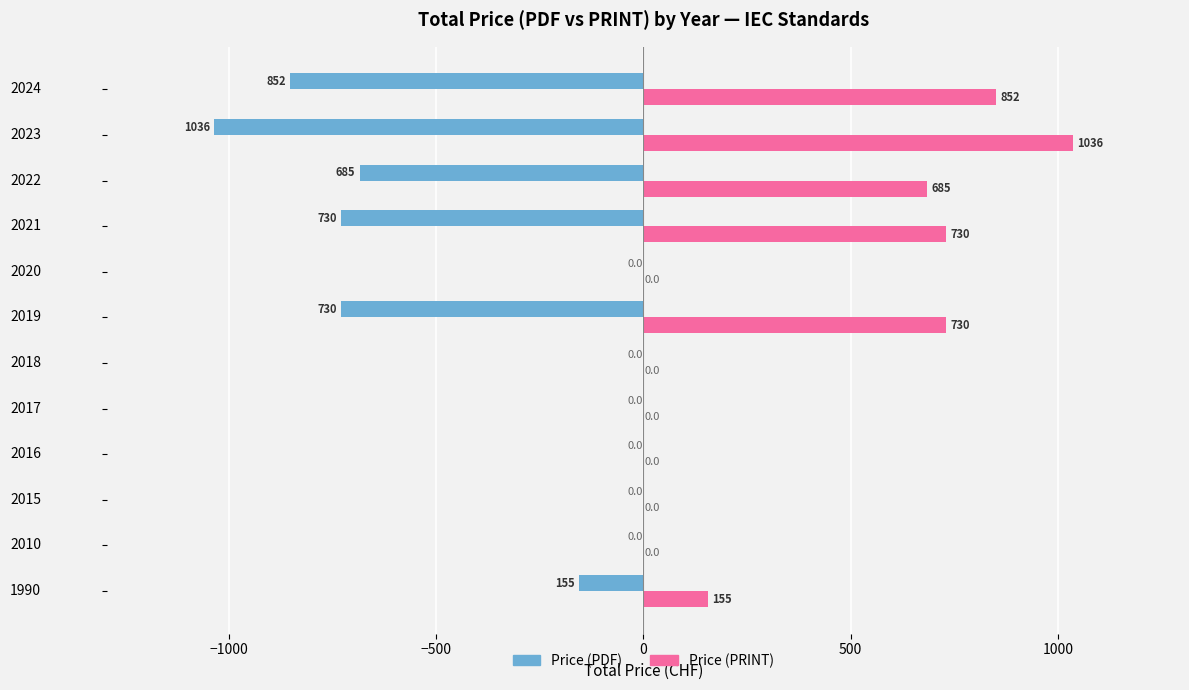

What is the sum of all Price (PRINT) values?

4188